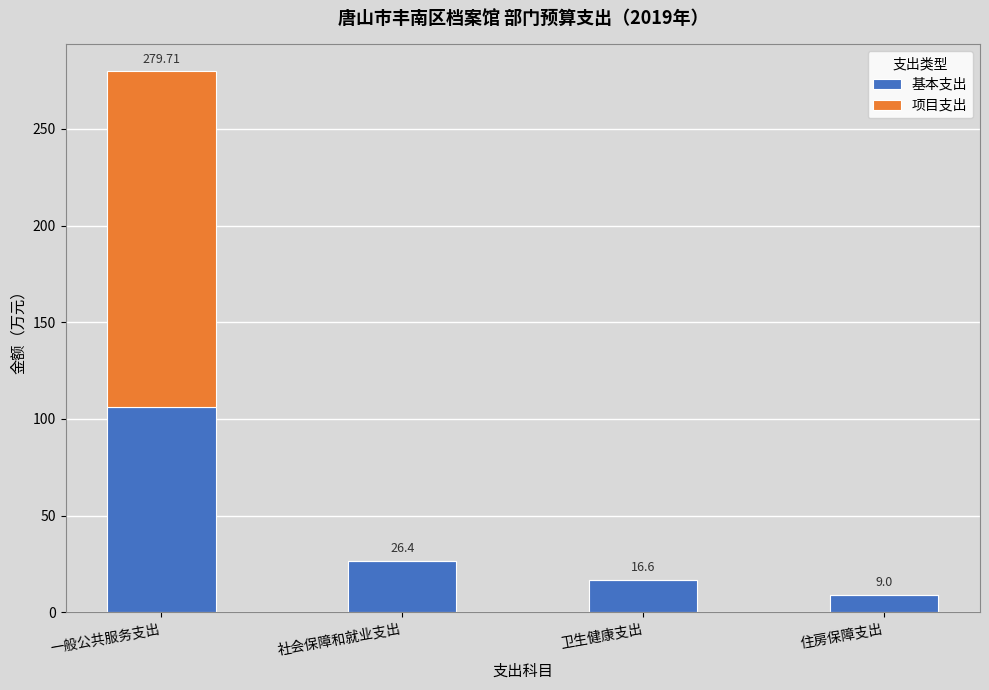

What is the total value across all series at 一般公共服务支出?

279.7